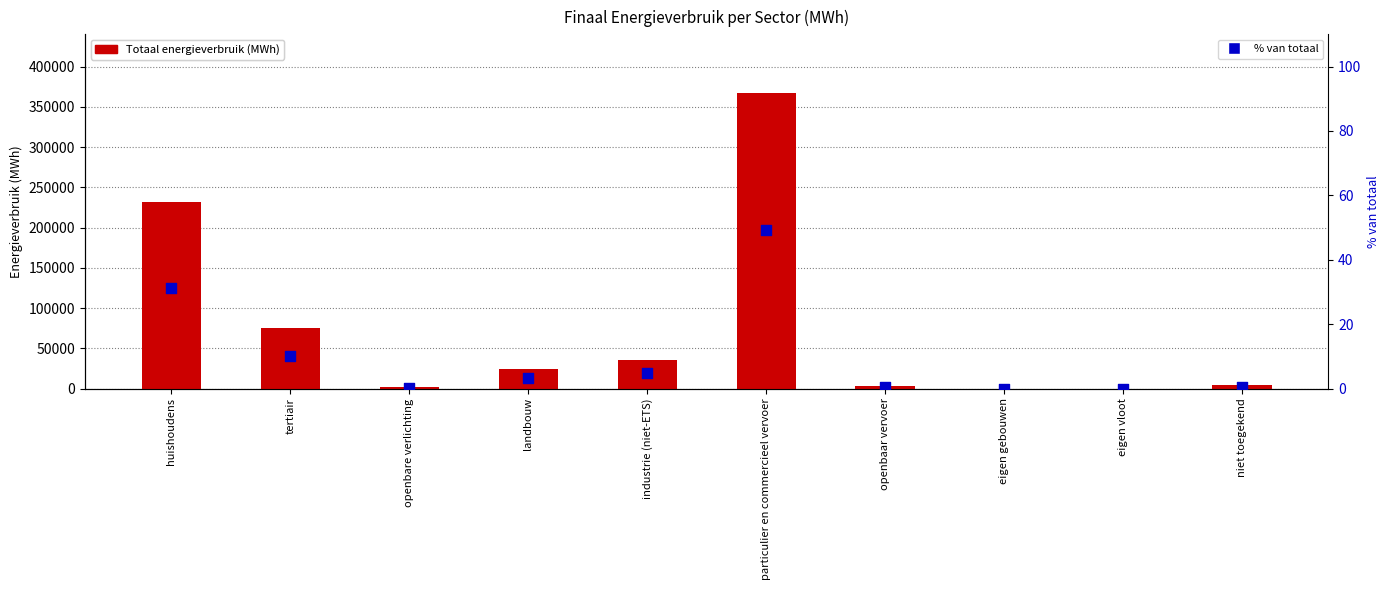

Which series reaches the minimum Y coordinate?

Totaal energieverbruik (MWh)